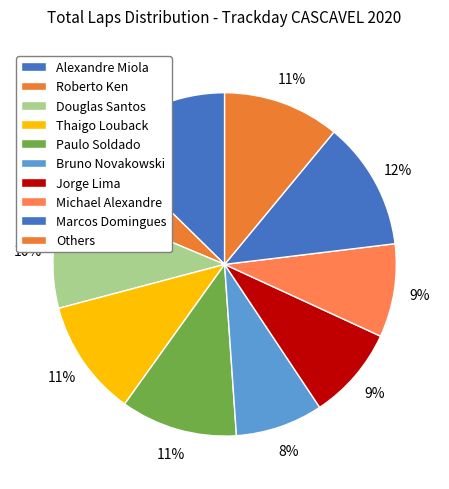

Combined, what portion of the pie is Bruno Novakowski and Alexandre Miola?

20.9%